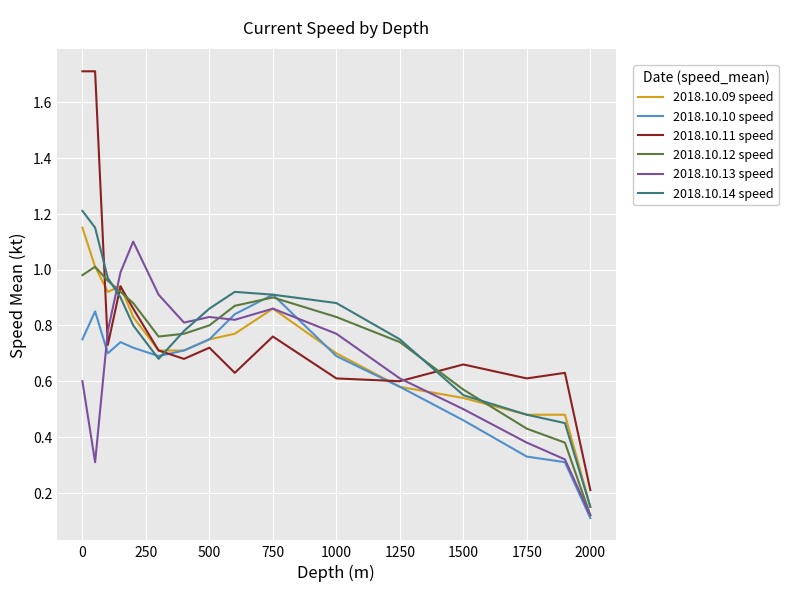

Which series has the largest range (max minus min)?

2018.10.11 speed